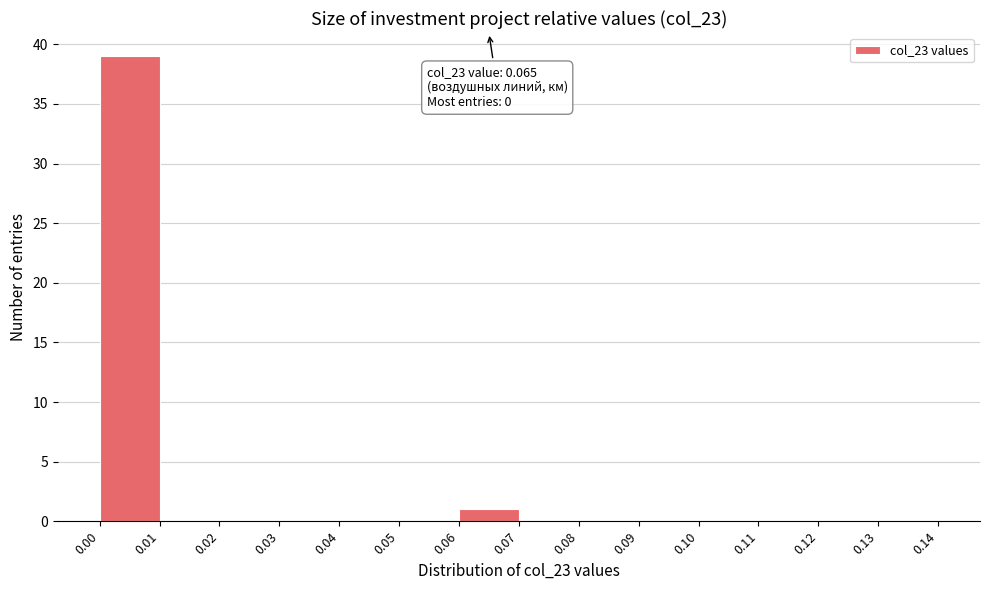

Which range on the x-axis has the tallest bar?

0.00 to 0.01